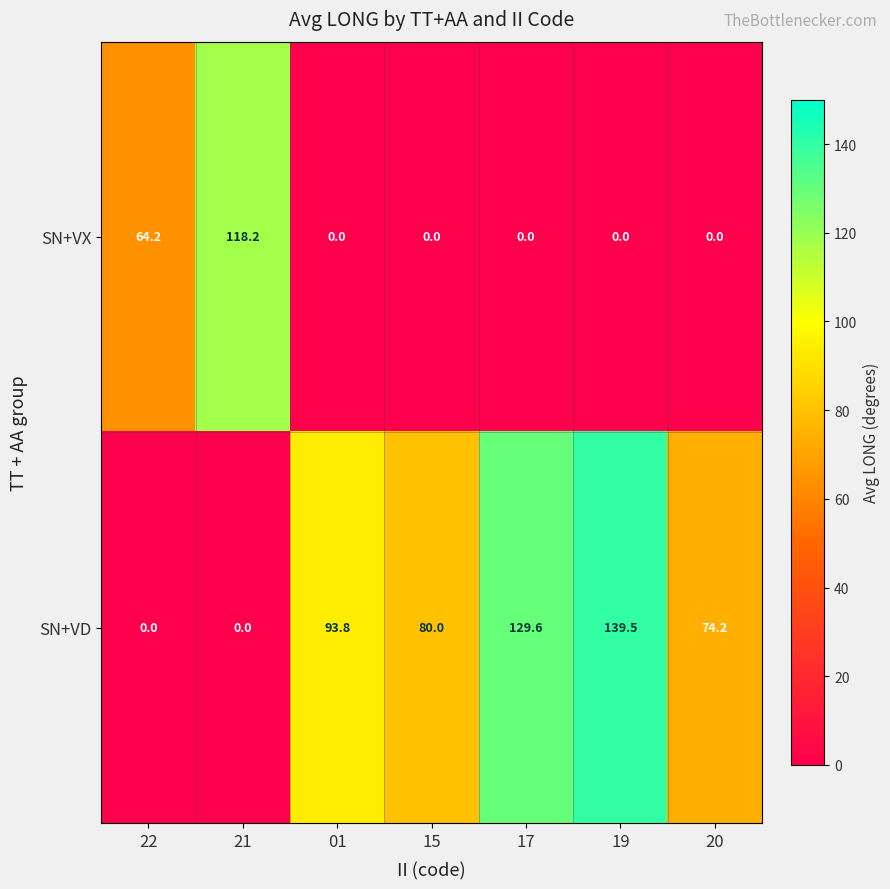

What is the difference between the second highest and second lowest values in the SN+VX series?

64.2